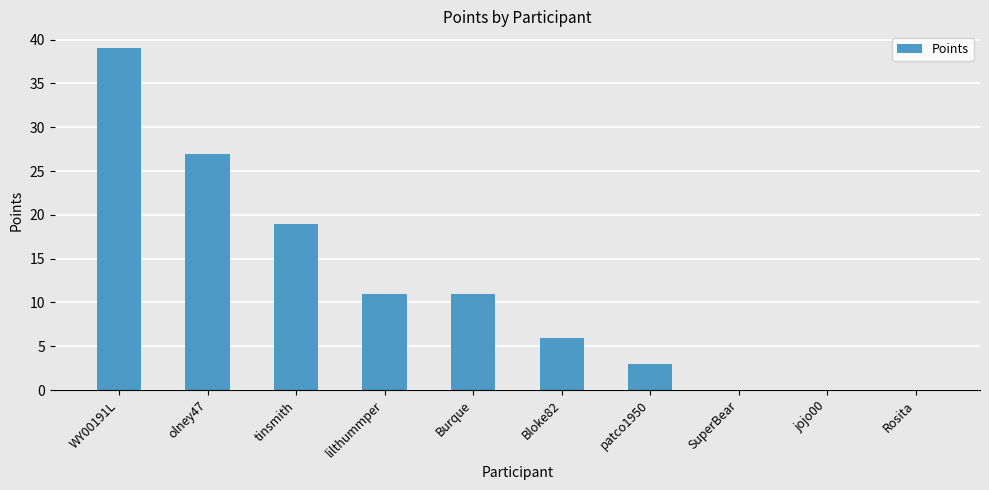

Reading left to right, list all the values displayed in this chart.

WY00191L=39	olney47=27	tinsmith=19	lilthummper=11	Burque=11	Bloke82=6	patco1950=3	SuperBear=0	jojo00=0	Rosita=0